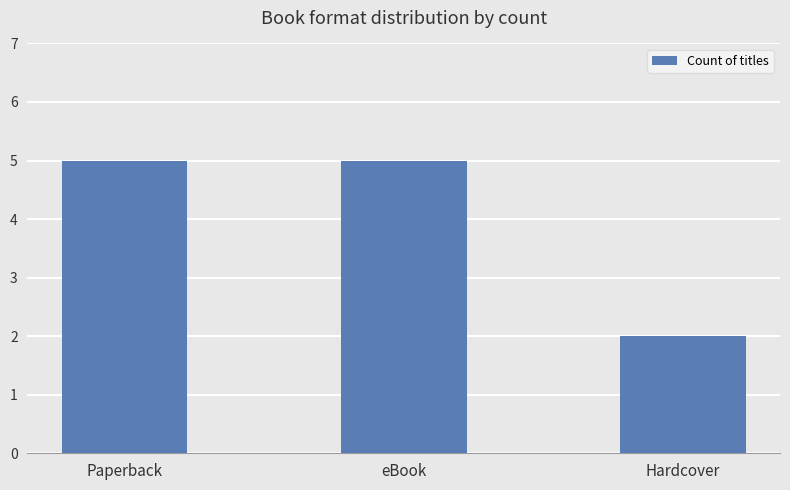

Count the values in the range 2 to 5.

3